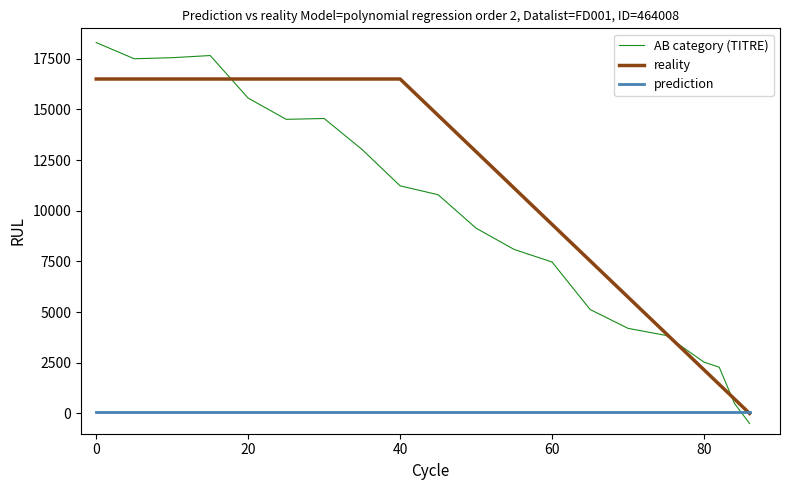

Which series has the largest total across all categories?

reality